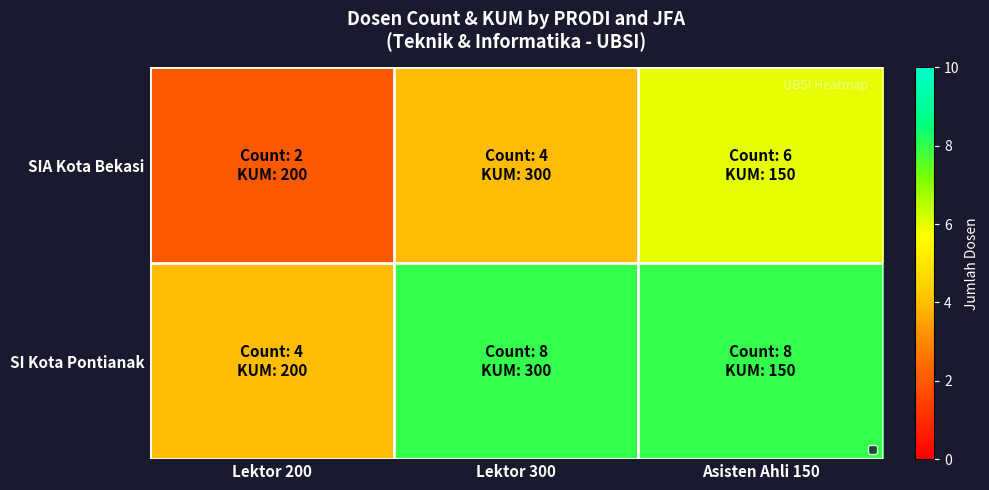

Which series has the largest total across all categories?

SI Kota Pontianak